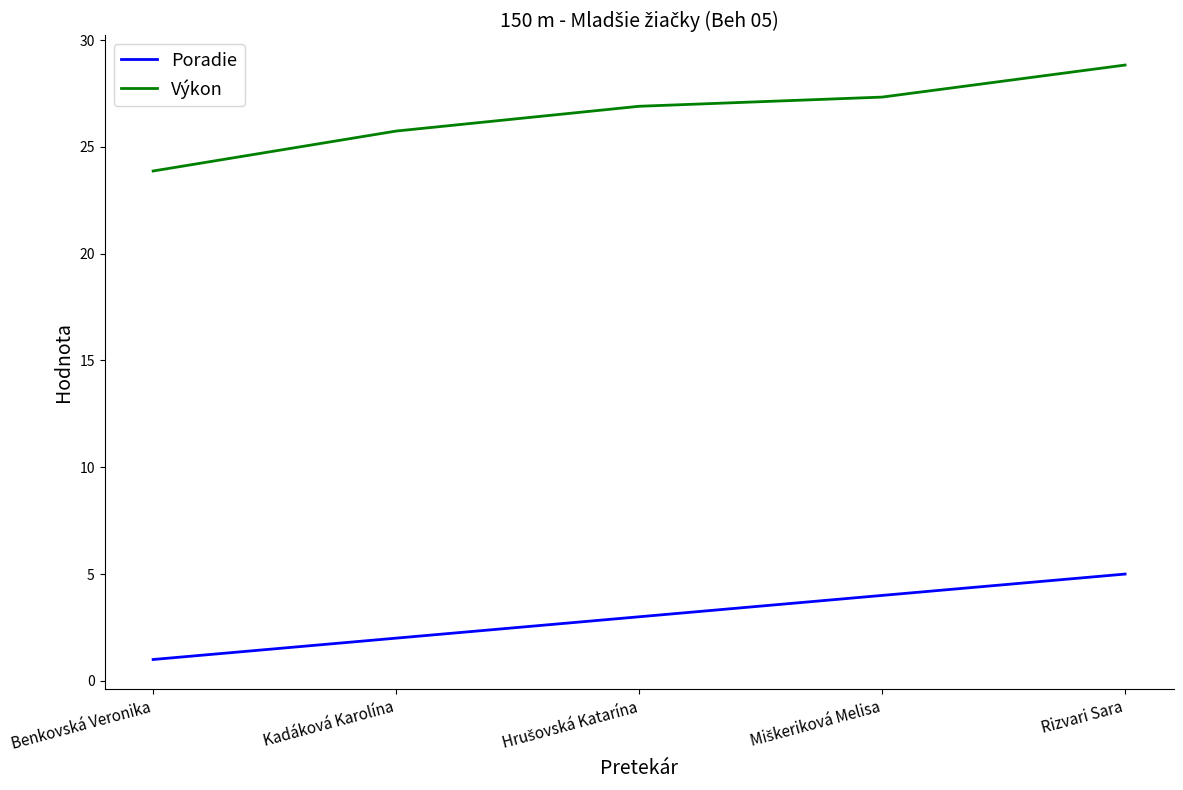

What is the smallest value displayed?

1.0